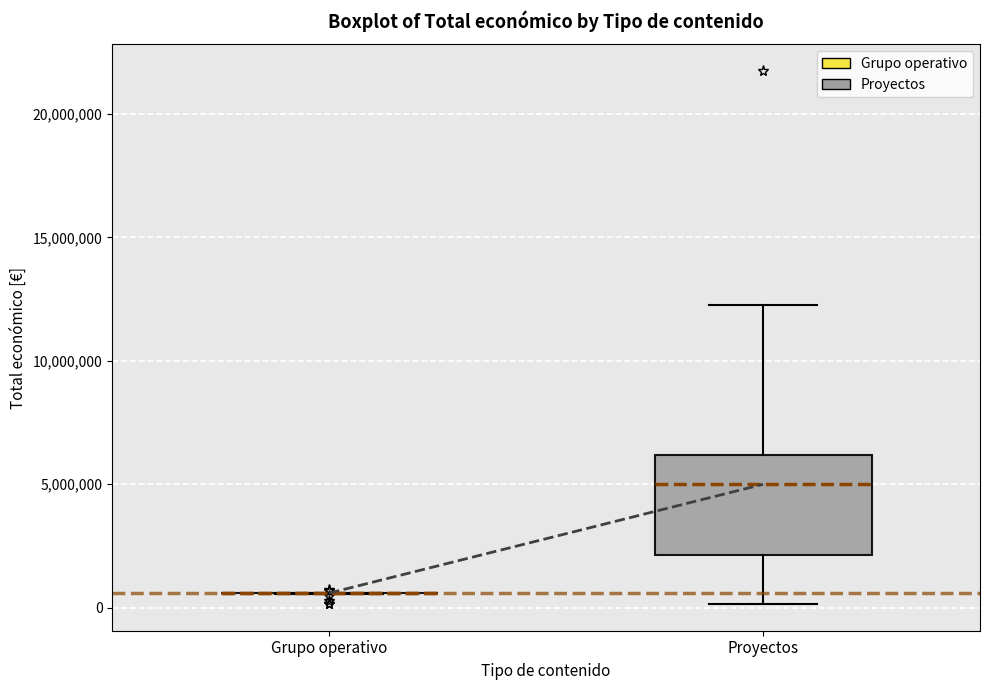

Comparing the boxes themselves (not the whiskers), which one is the tallest?

Proyectos